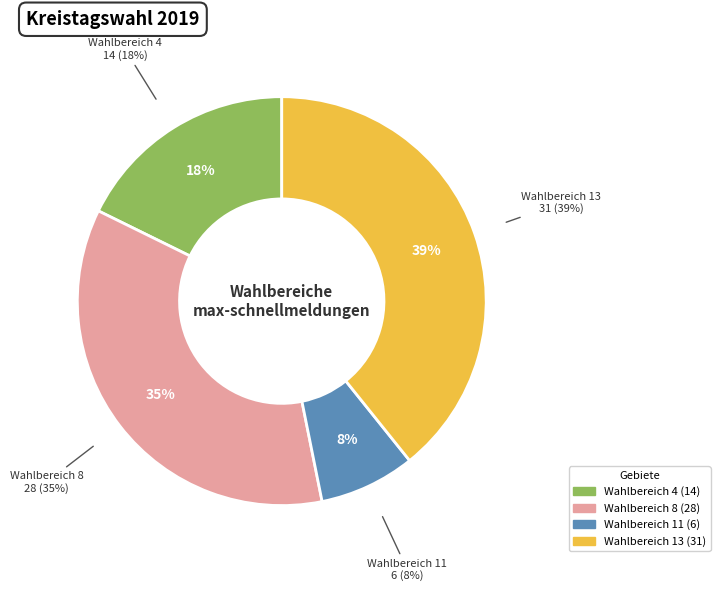

Is there any slice that represents more than half of the pie?

No